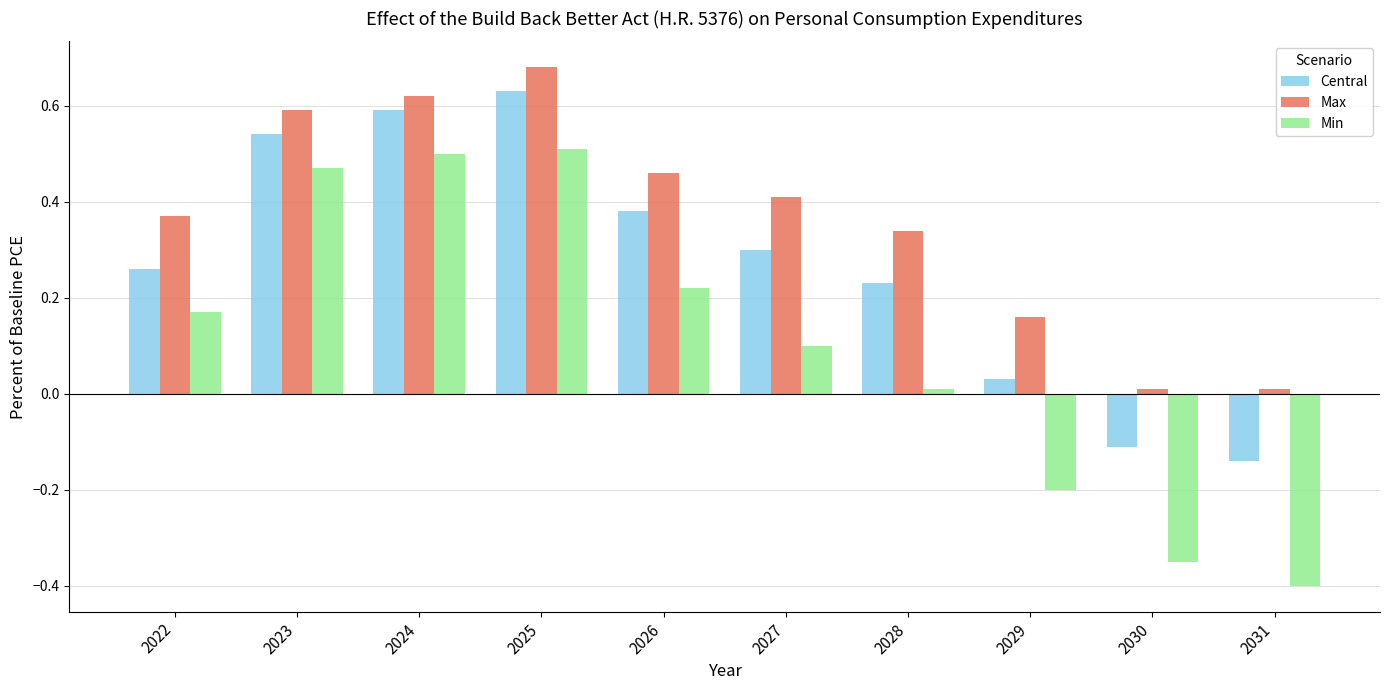

How many values in Min are below zero?

3